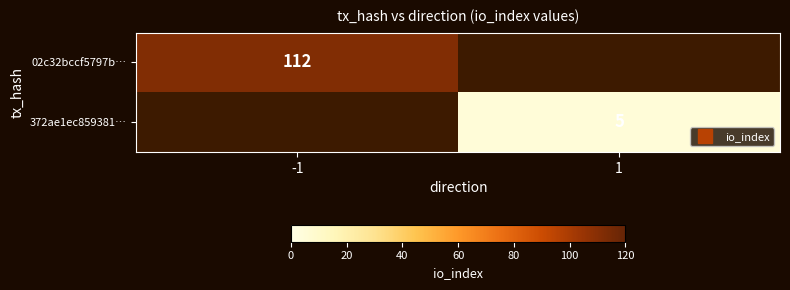

Which category has the lowest value in the 02c32bccf5797b… series?

-1